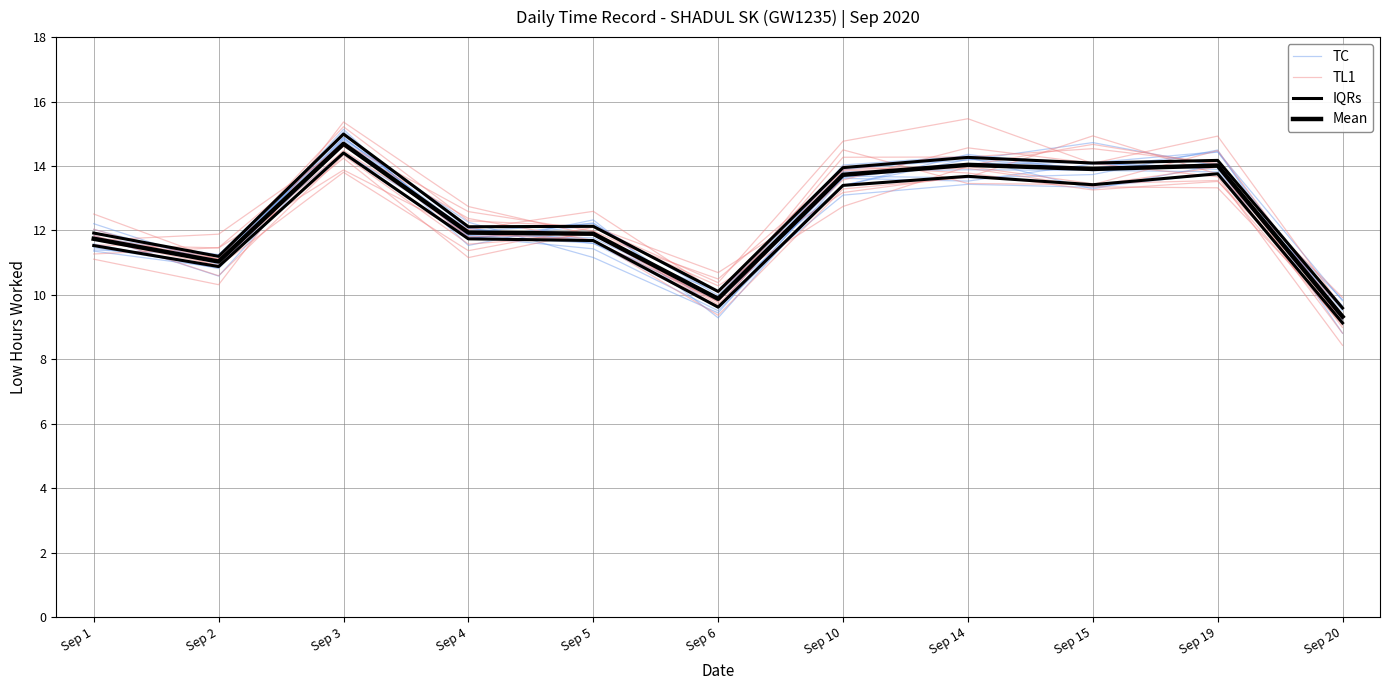

Which series has the largest range (max minus min)?

TL1